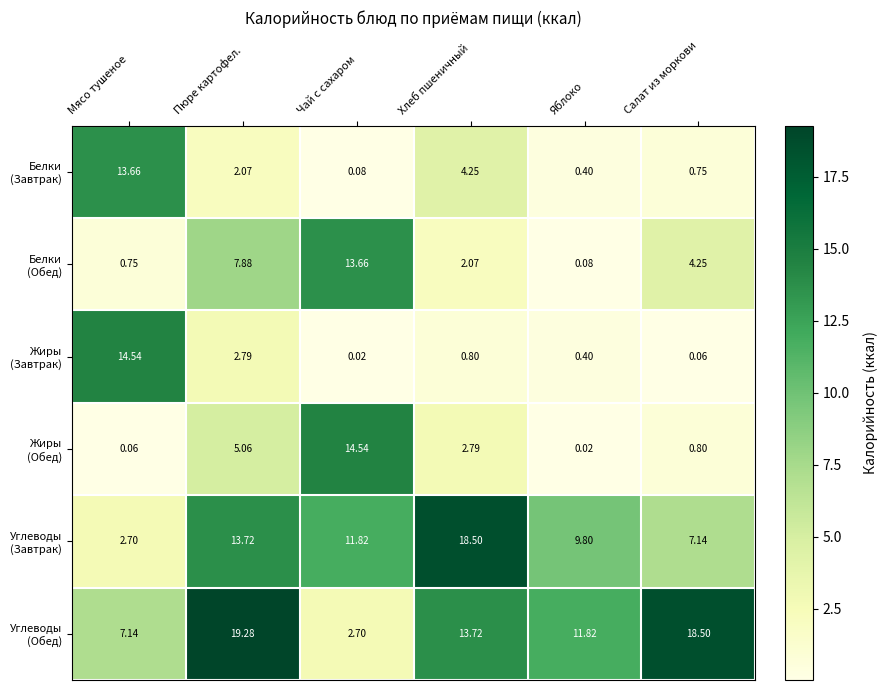

What is the total value across all series at Хлеб пшеничный?

42.1